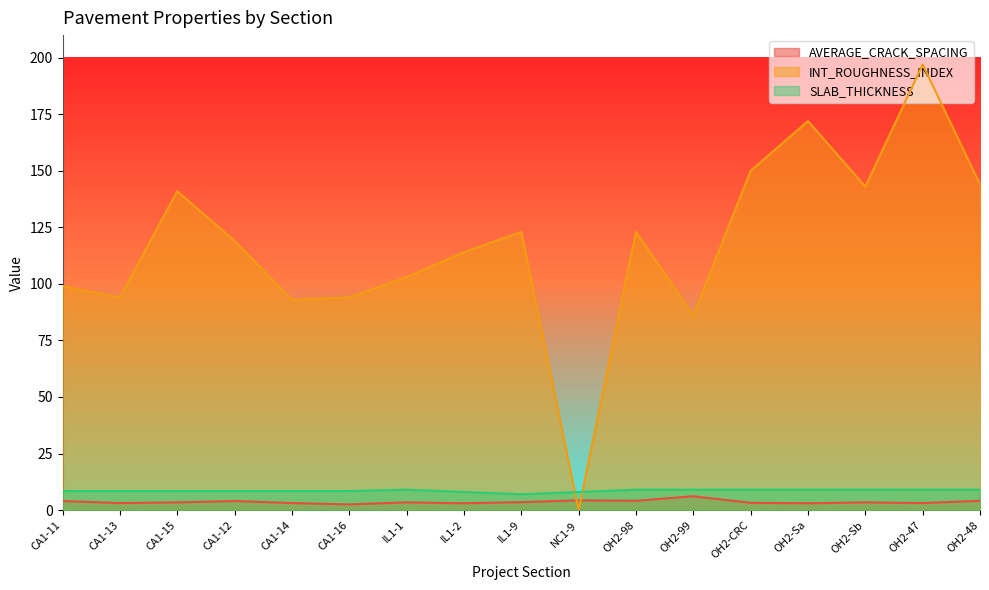

At CA1-16, list the series in order from largest to smallest.

INT_ROUGHNESS_INDEX, SLAB_THICKNESS, AVERAGE_CRACK_SPACING